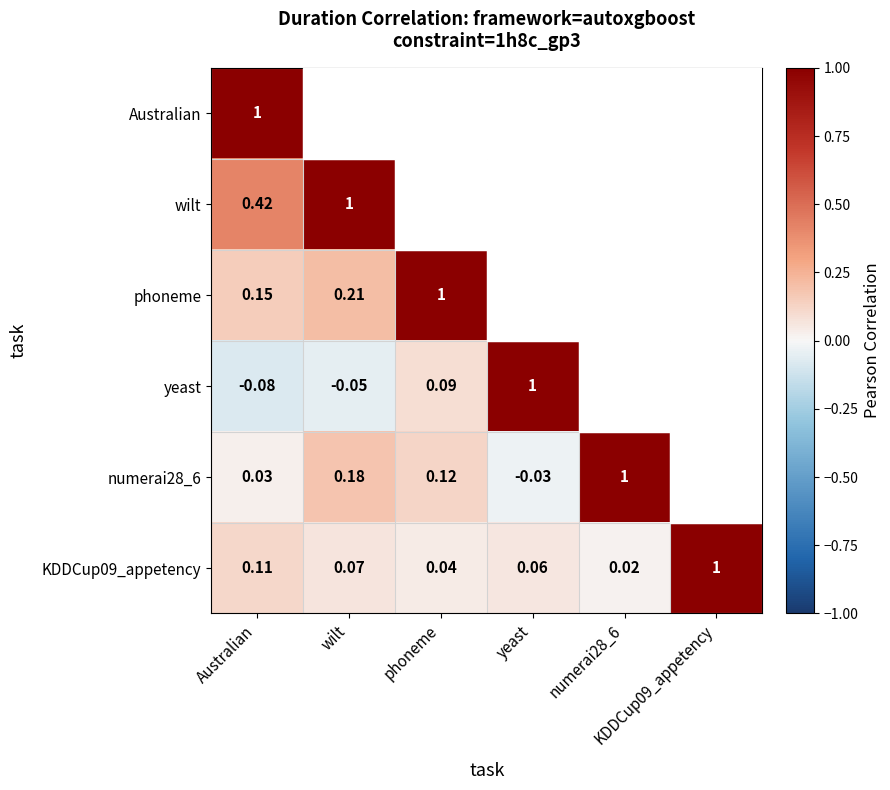

What is the sum of all numerai28_6 values?

1.3